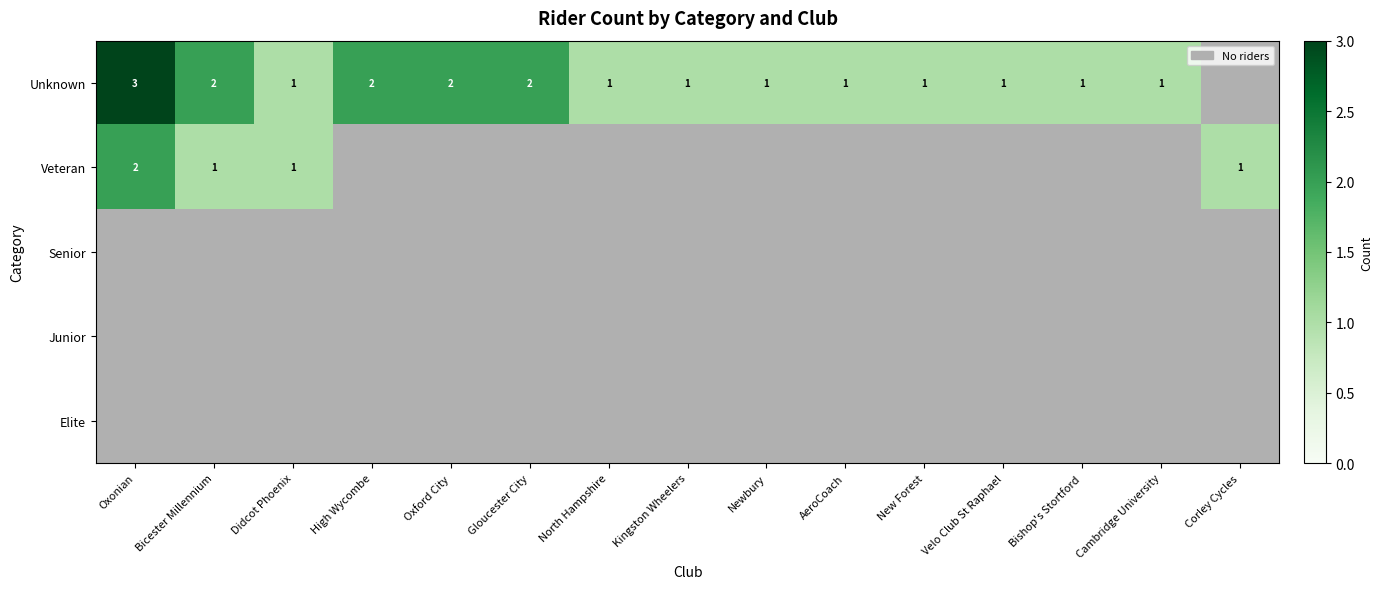

What is the sum of all Unknown values?

20